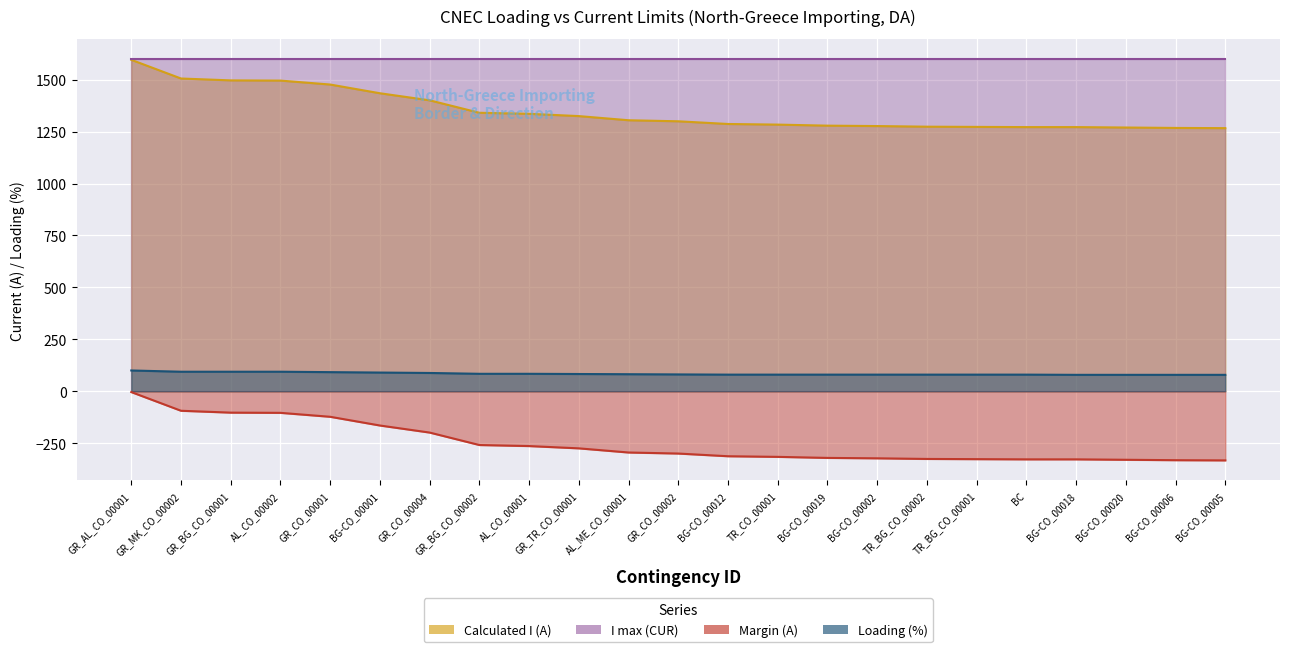

What is the label of the 22nd point from the right?

GR_MK_CO_00002